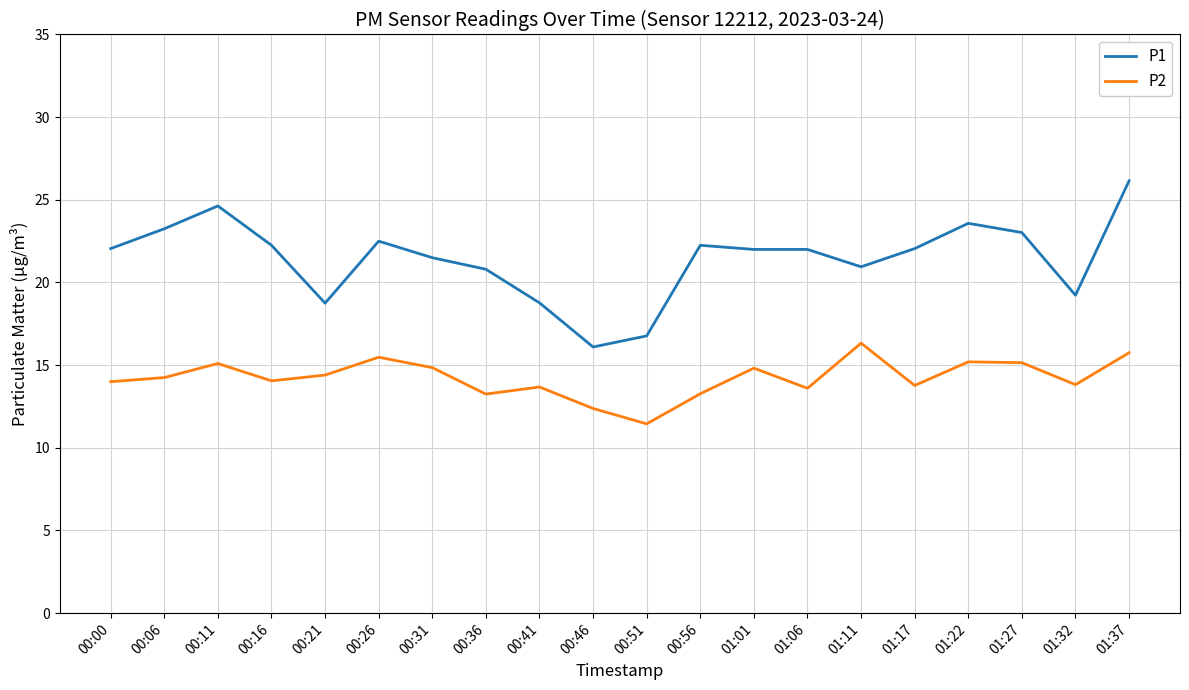

List the series in order of their overall mean, lowest first.

P2, P1